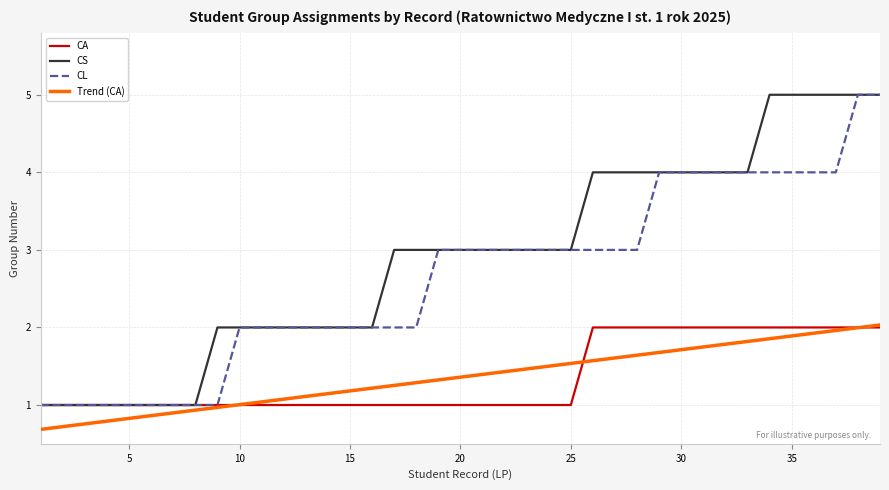

Which series has the largest total across all categories?

CS